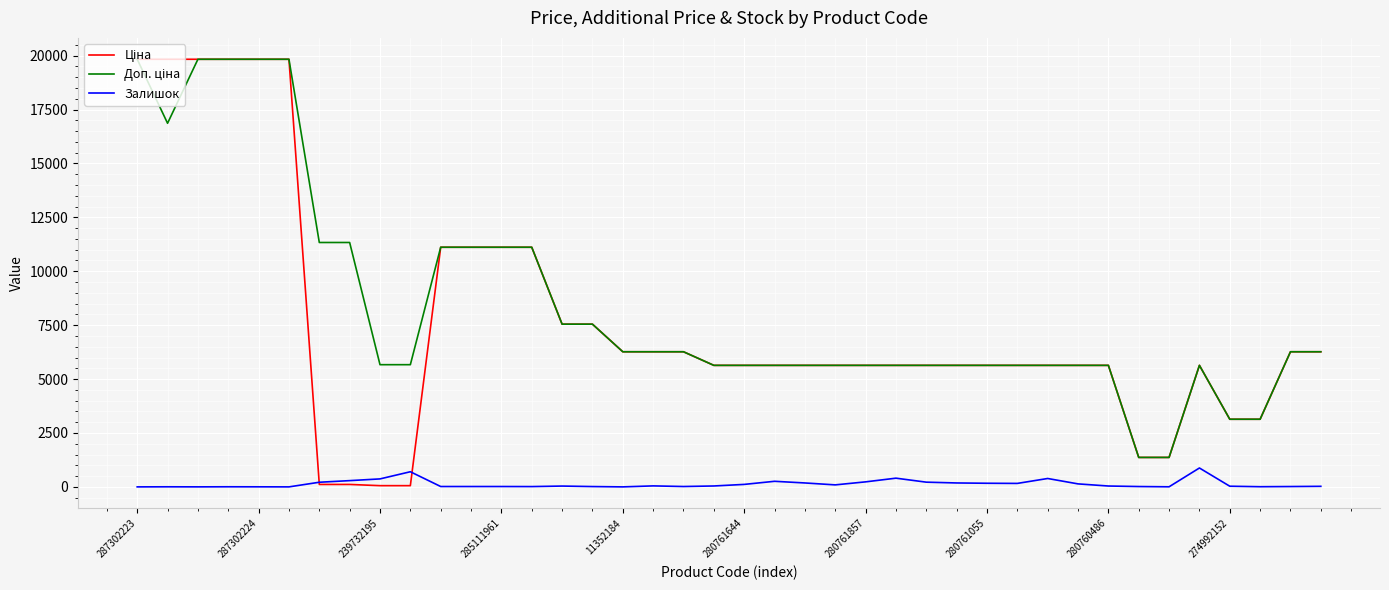

Reading right to left, transcribe all the data shown in this chart.

Ціна: 6266.7	6266.7	3136.8	3136.8	5636.0	1366.3	1366.3	5636.0	5636.0	5636.0	5636.0	5636.0	5636.0	5636.0	5636.0	5636.0	5636.0	5636.0	5636.0	5636.0	5636.0	6266.7	6266.7	6266.7	7545.9	7545.9	11113.6	11113.6	11113.6	11113.6	56.7	56.7	113.3	113.3	19831.1	19831.1	19831.1	19831.1	19831.1	19831.1
Доп. ціна: 6266.7	6266.7	3137.0	3137.0	5636.0	1366.0	1366.0	5636.0	5636.0	5636.0	5636.0	5636.0	5636.0	5636.0	5636.0	5636.0	5636.0	5636.0	5636.0	5636.0	5636.0	6266.7	6266.7	6266.7	7545.9	7545.9	11113.6	11113.6	11113.6	11113.6	5667.0	5667.0	11334.0	11334.0	19831.1	19831.1	19831.1	19831.1	16863.2	19831.1
Залишок: 26.0	16.0	8.0	31.0	876.0	4.0	16.0	40.0	139.0	389.0	161.0	168.0	182.0	219.0	404.0	233.0	93.0	182.0	259.0	115.0	42.0	17.0	46.0	0.0	15.0	38.0	14.0	17.0	17.0	17.0	702.0	370.0	290.0	215.0	0.0	3.0	5.0	1.0	4.0	0.0